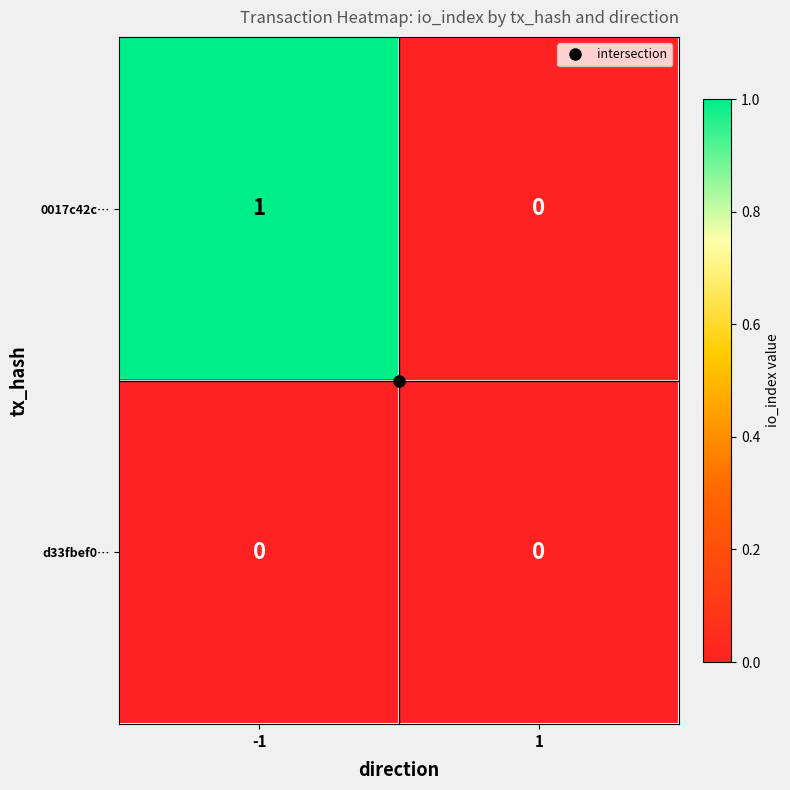

Is the value of d33fbef0… at 1 greater than the value of 0017c42c… at -1?

No